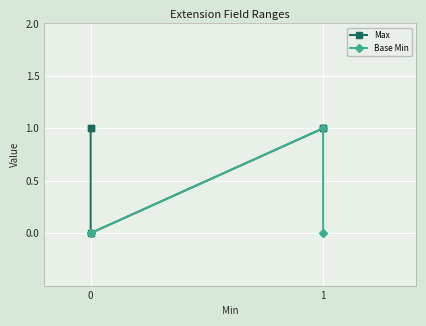

How many values in Max are above zero?

4